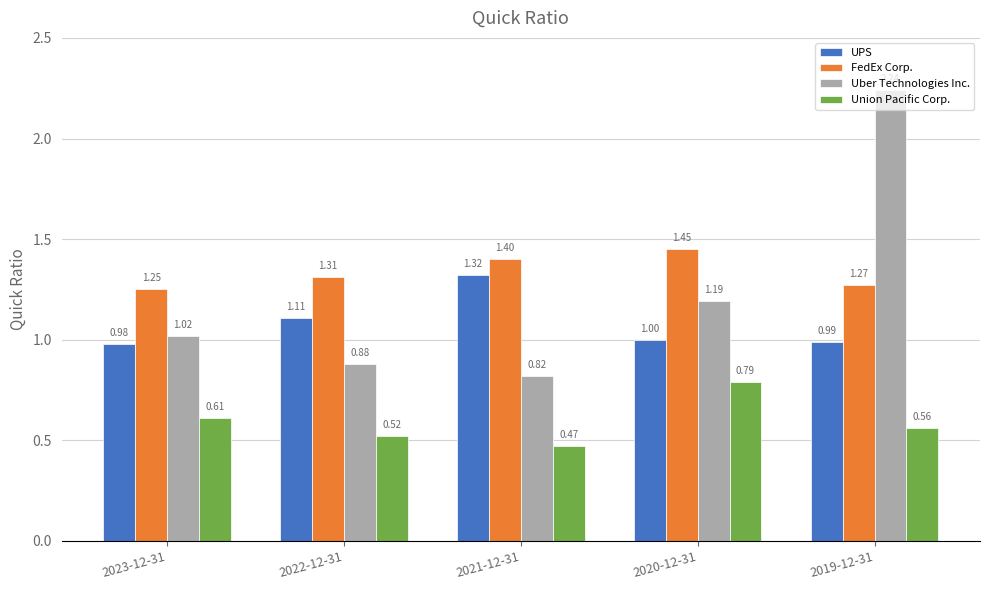

Which series has the largest total across all categories?

FedEx Corp.